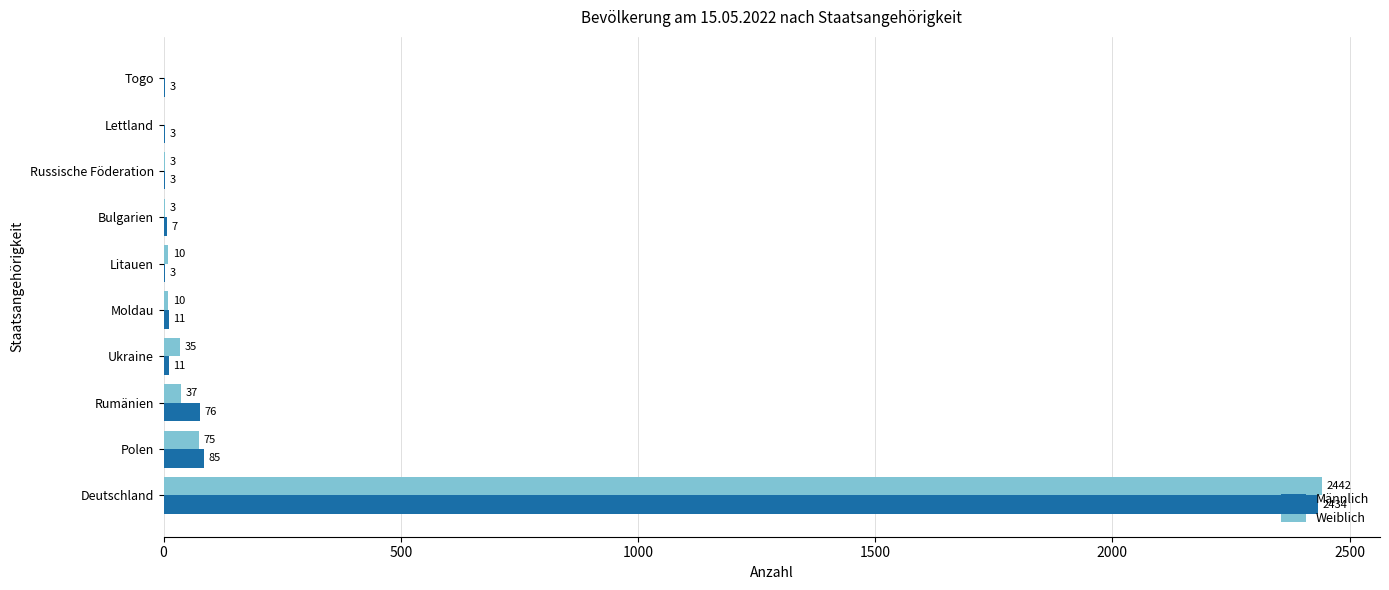

What is the sum of all Männlich values?

2636